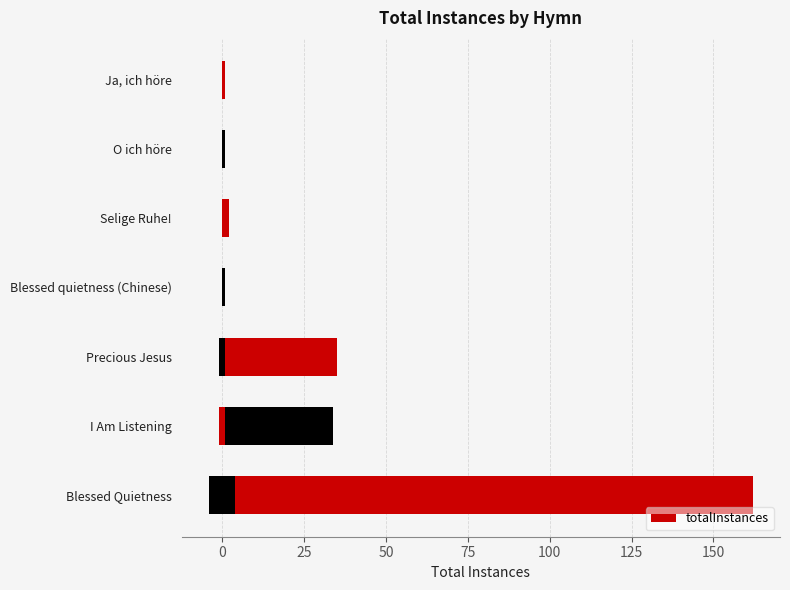

Reading left to right, transcribe all the data shown in this chart.

162	34	35	1	2	1	1